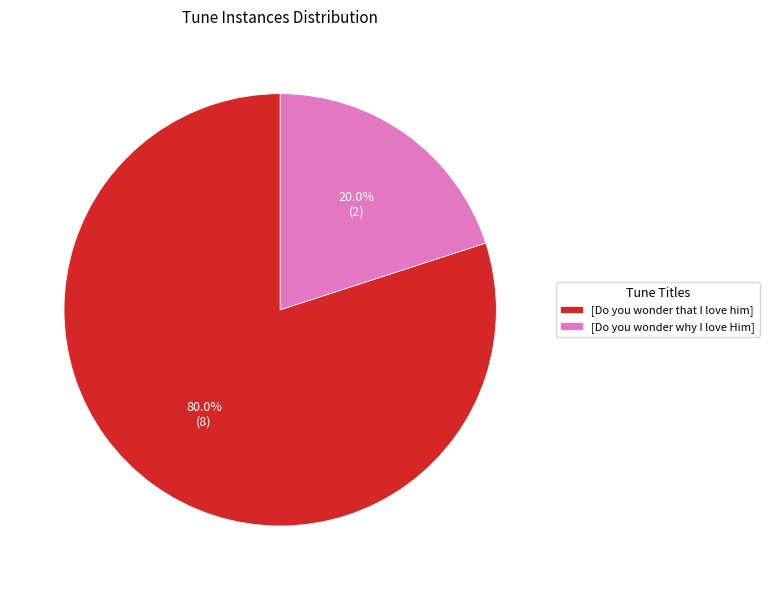

To the nearest percent, what percentage of the pie is [Do you wonder why I love Him]?

20%